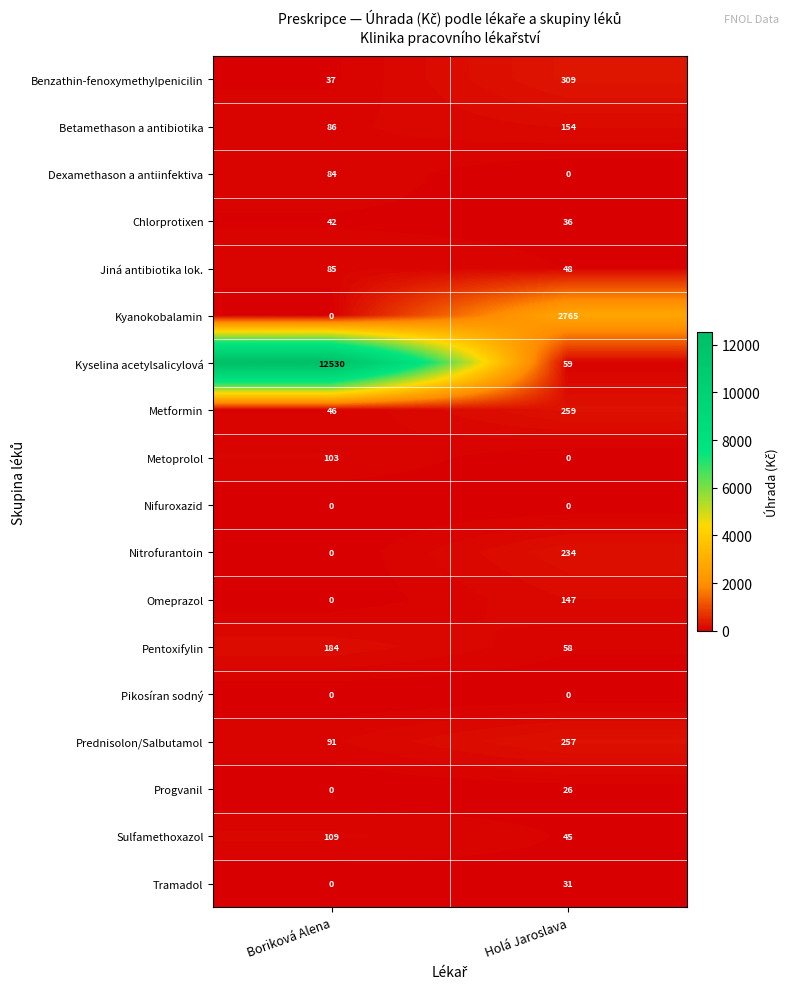

What is the greatest value displayed?

12530